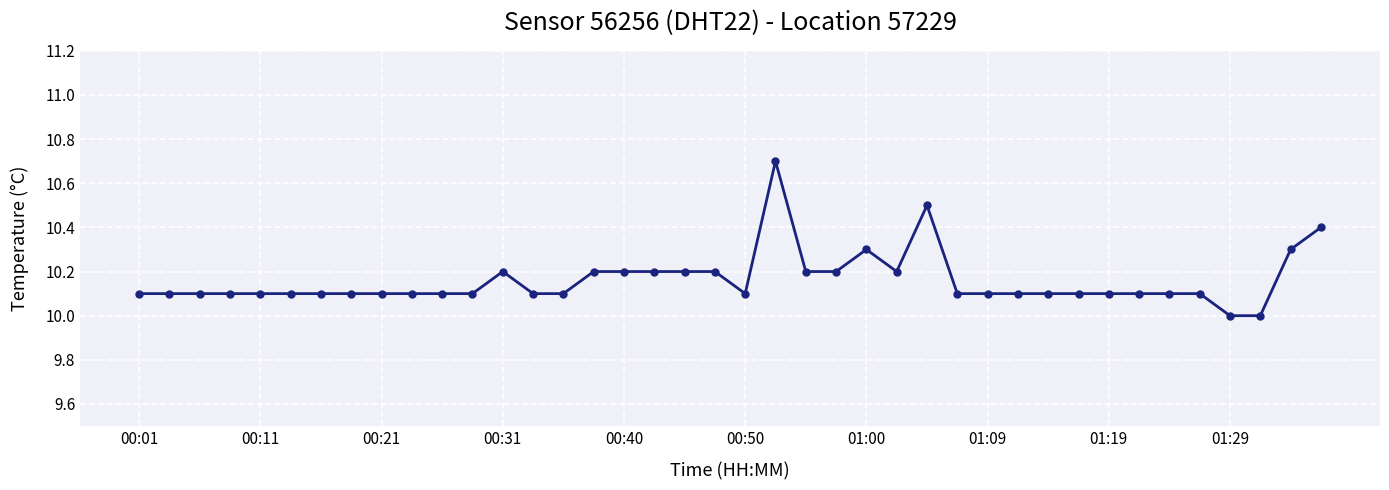

What is the value of the 31st point from the left?

10.1